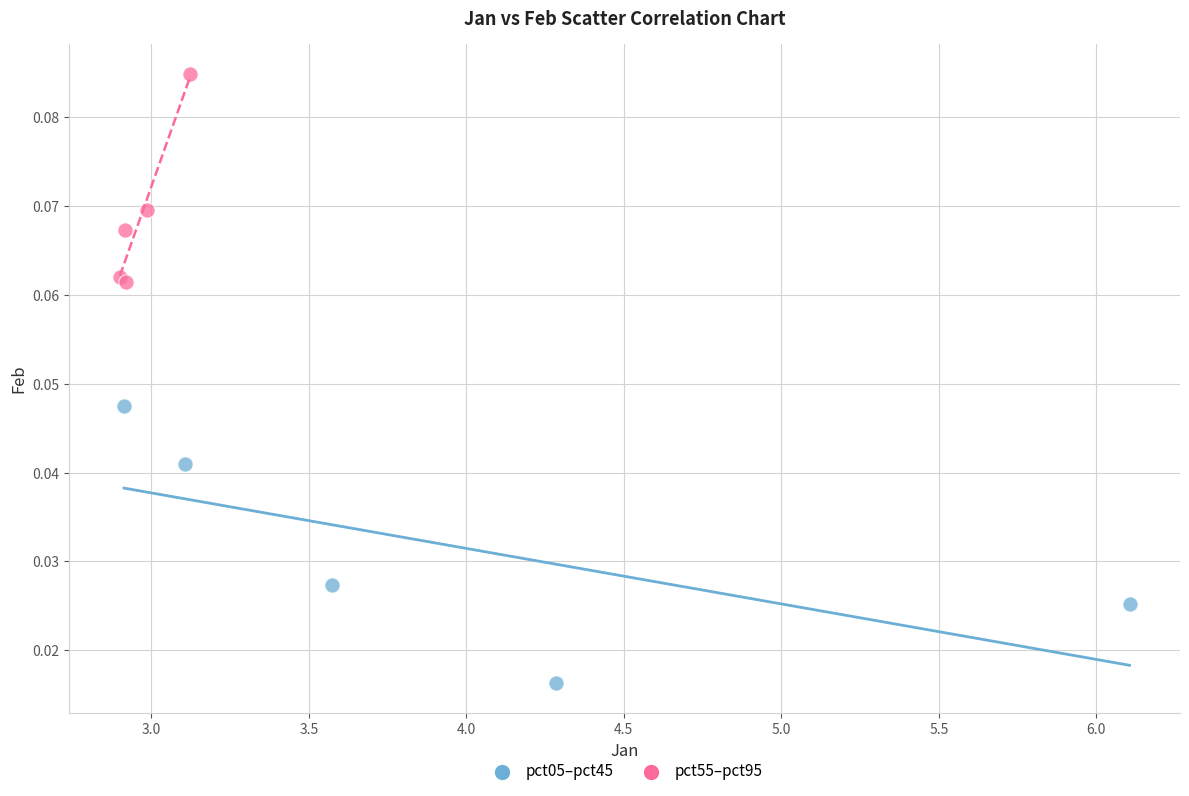

What are all the series names shown in the legend?

pct05–pct45, pct55–pct95